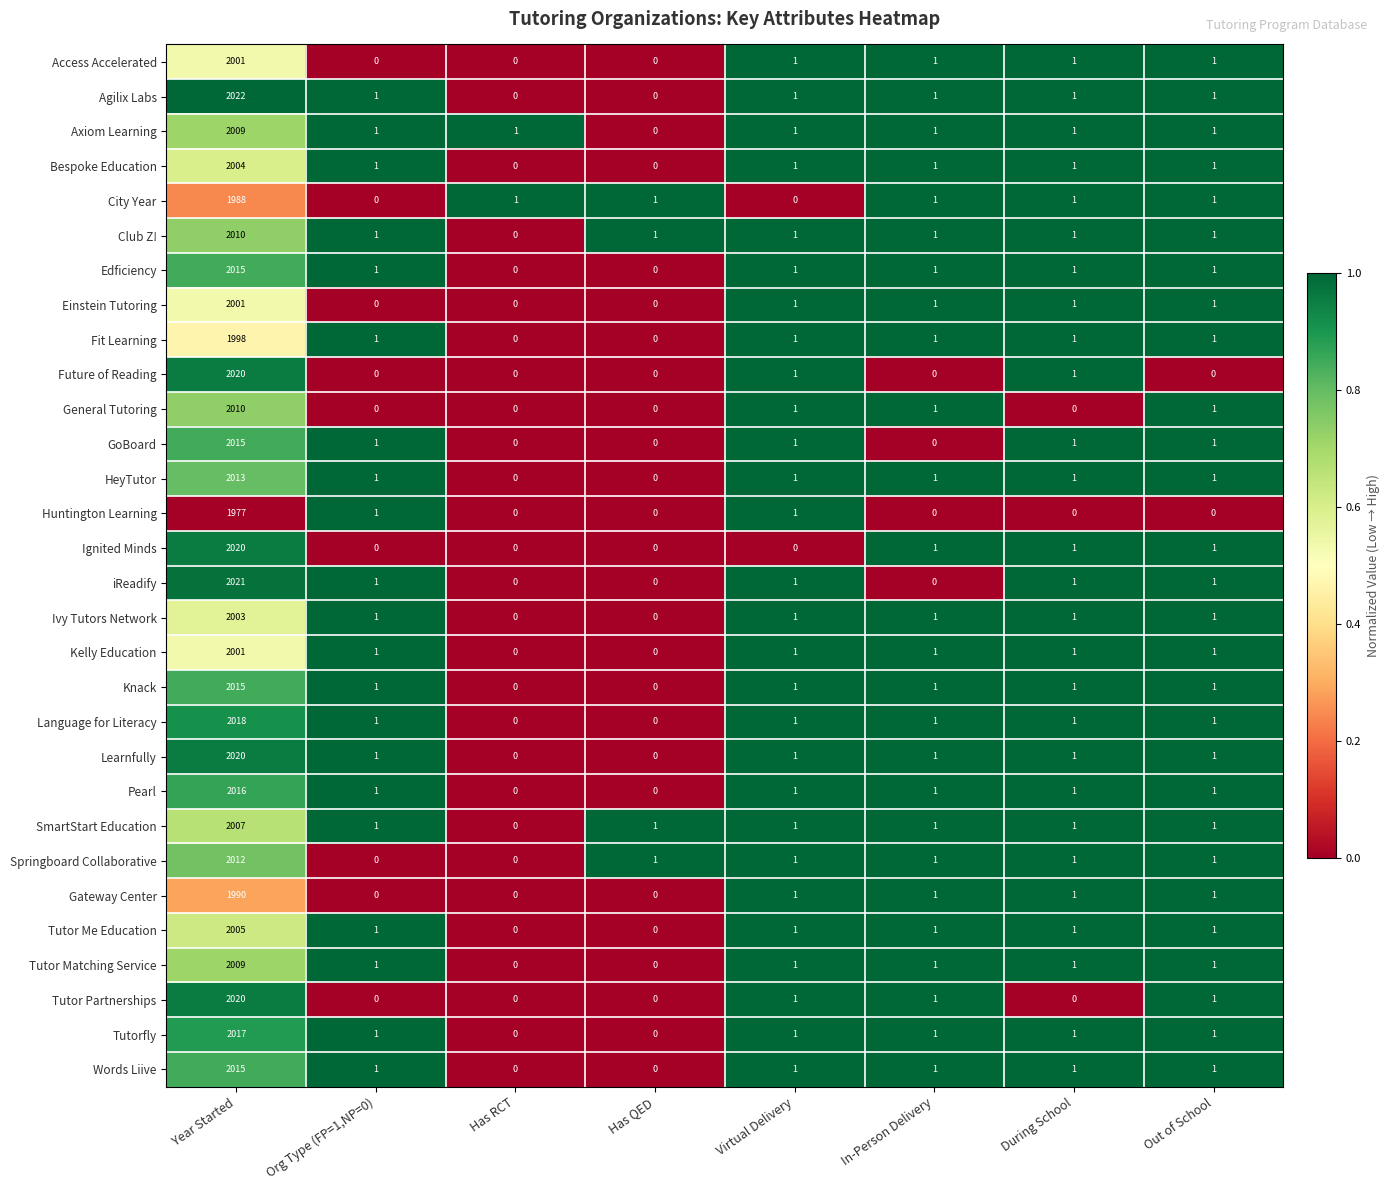

What is the difference between the maximum and minimum values in the Words Liive series?

2015